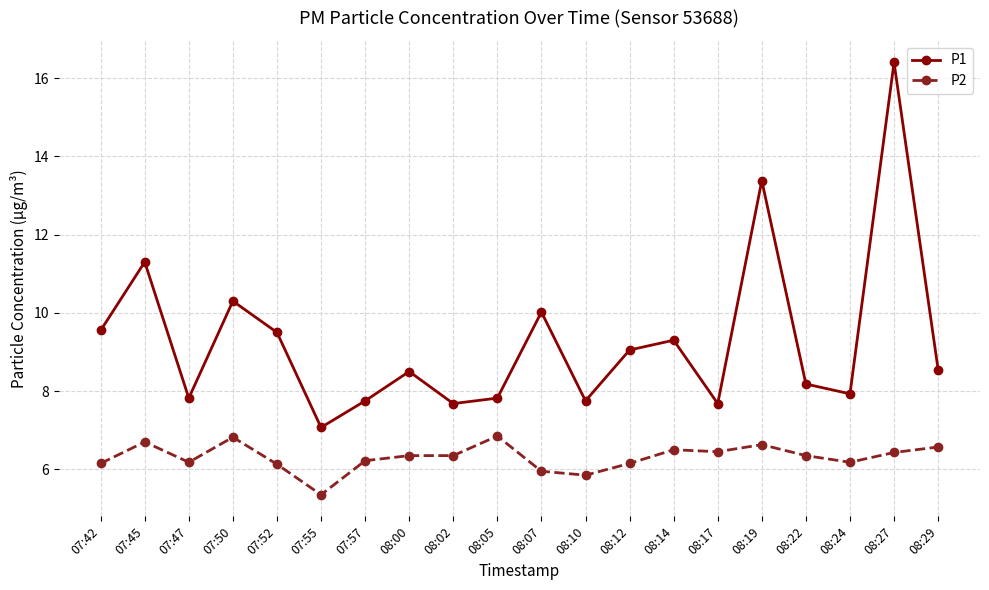

At which label is P1 closest to 11?

07:45